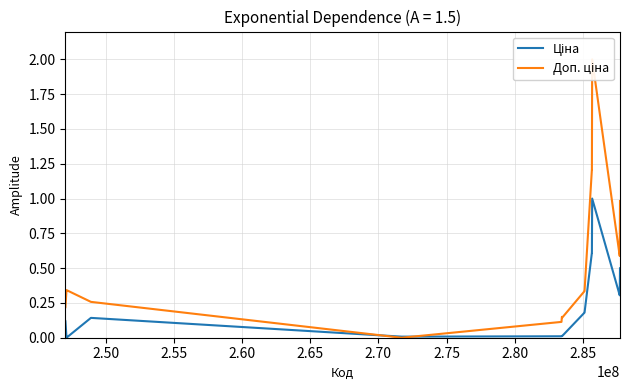

True or false: Доп. ціна and Ціна intersect in this chart.

True